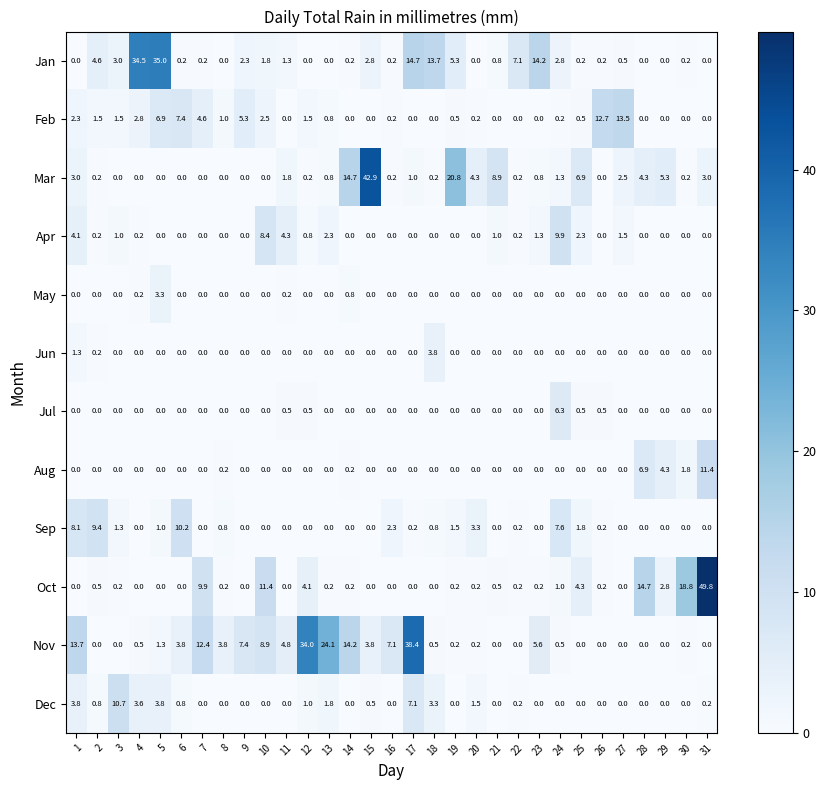

What is the maximum value for Sep?

10.2